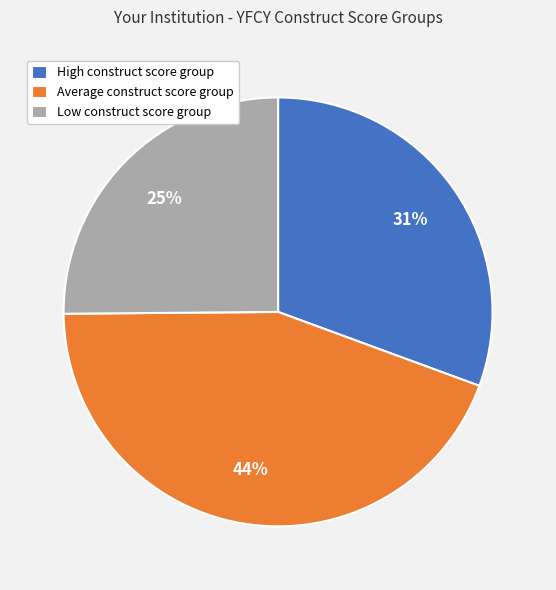

To the nearest percent, what is the combined percentage of Average construct score group and High construct score group?

75%